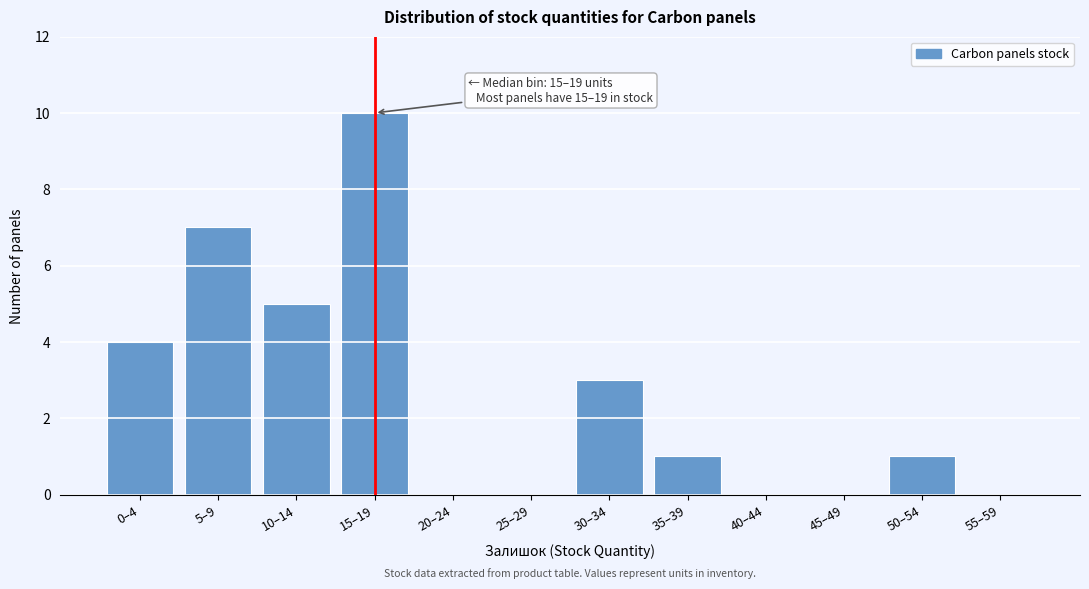

Reading left to right, what are all the values shown in this chart?

0–4=4	5–9=7	10–14=5	15–19=10	20–24=0	25–29=0	30–34=3	35–39=1	40–44=0	45–49=0	50–54=1	55–59=0